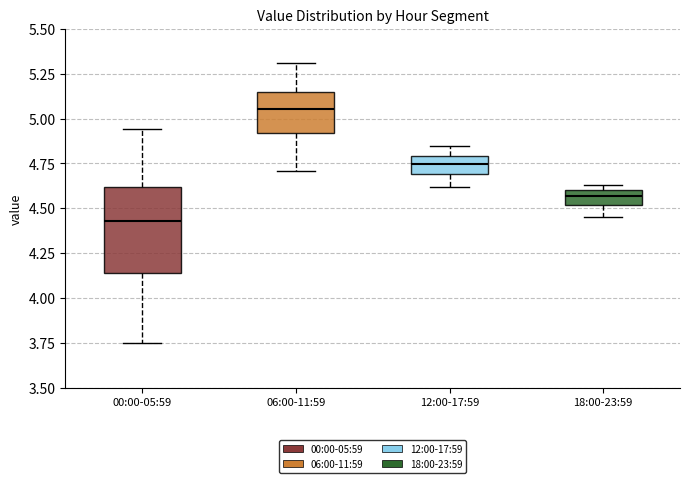

Which box's median line is the lowest?

00:00-05:59